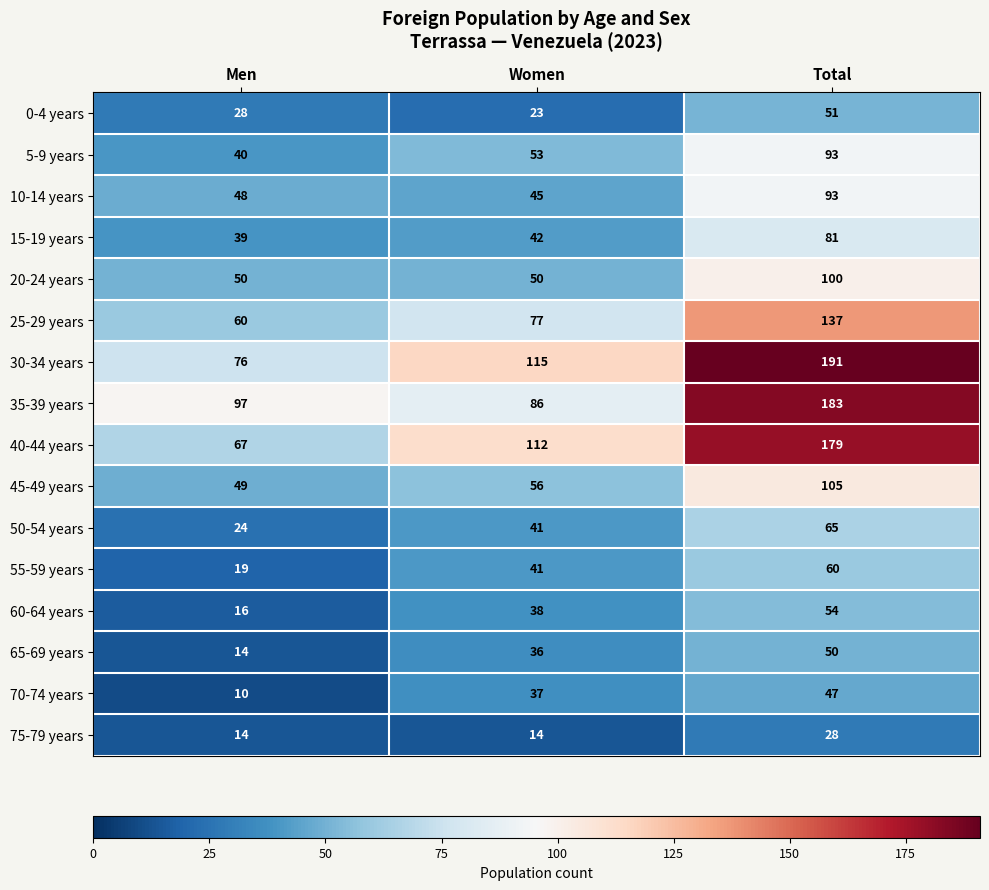

Read the 30-34 years value at Total, to the nearest 5.

190